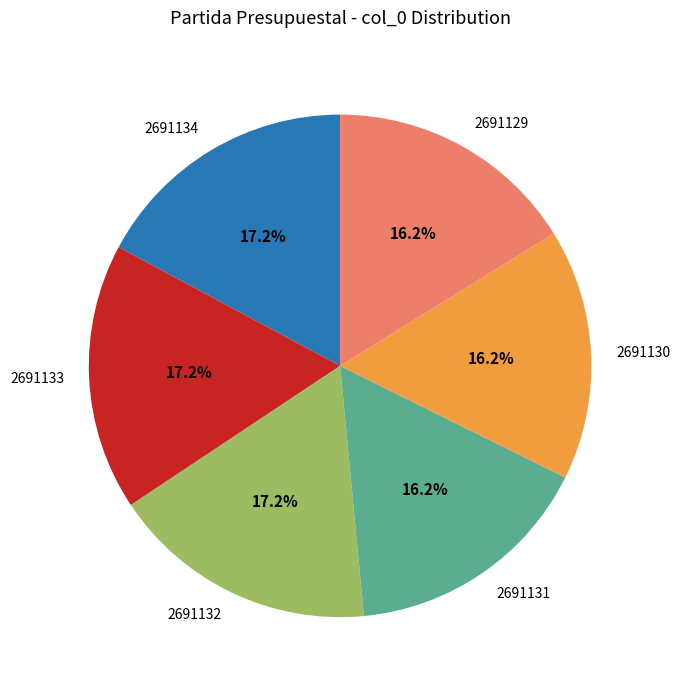

Which has a higher value, 2691133 or 2691130?

2691133